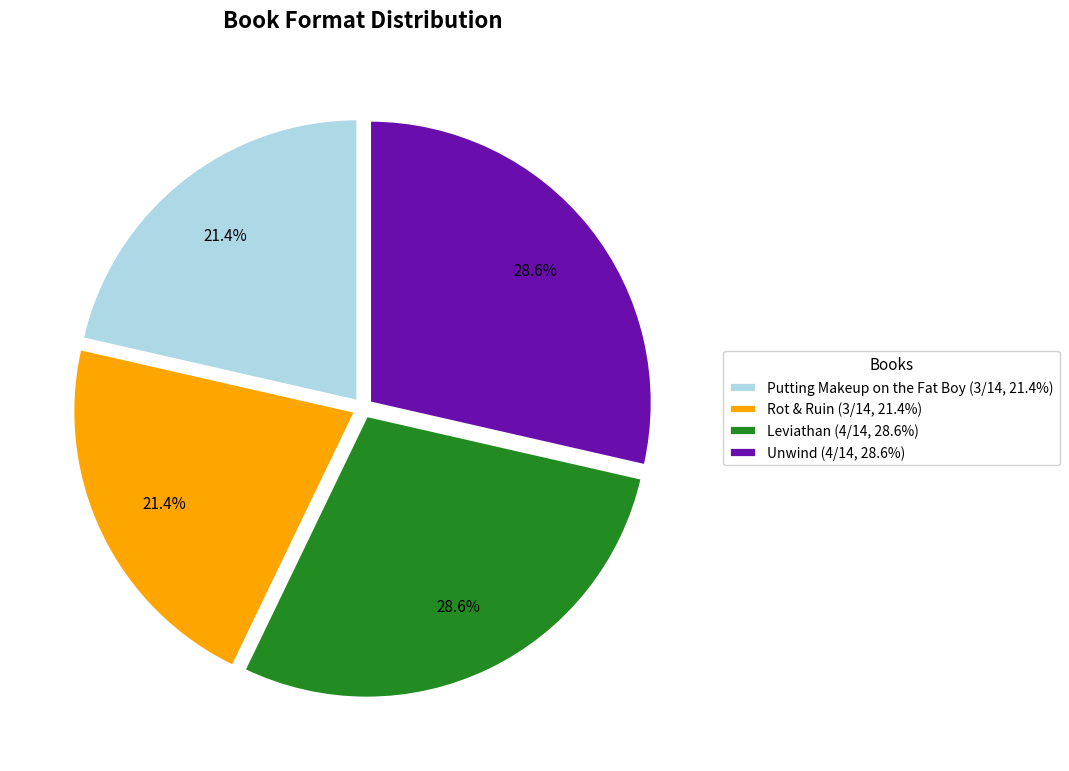

Does Rot & Ruin account for over 50% of the chart?

No